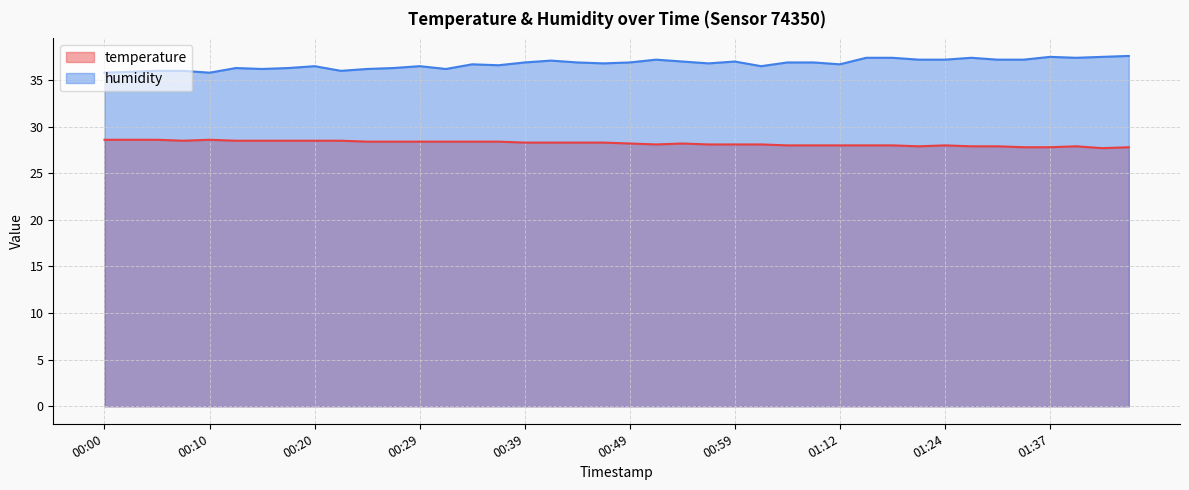

True or false: temperature has more than 2 interior local peaks.

True